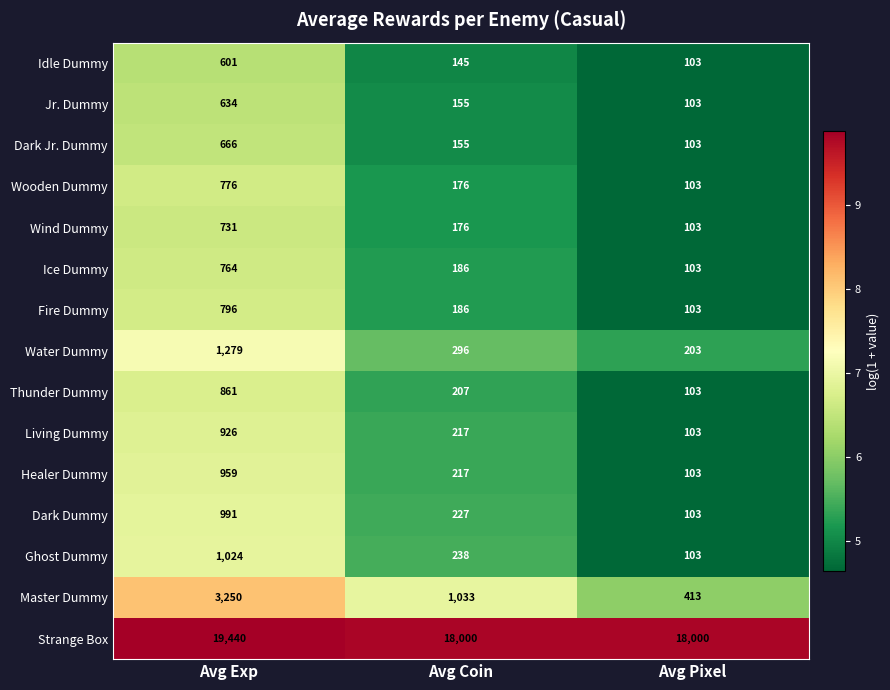

Rank the series by their maximum value, from highest to lowest.

Strange Box, Master Dummy, Water Dummy, Ghost Dummy, Dark Dummy, Healer Dummy, Living Dummy, Thunder Dummy, Fire Dummy, Wooden Dummy, Ice Dummy, Wind Dummy, Dark Jr. Dummy, Jr. Dummy, Idle Dummy